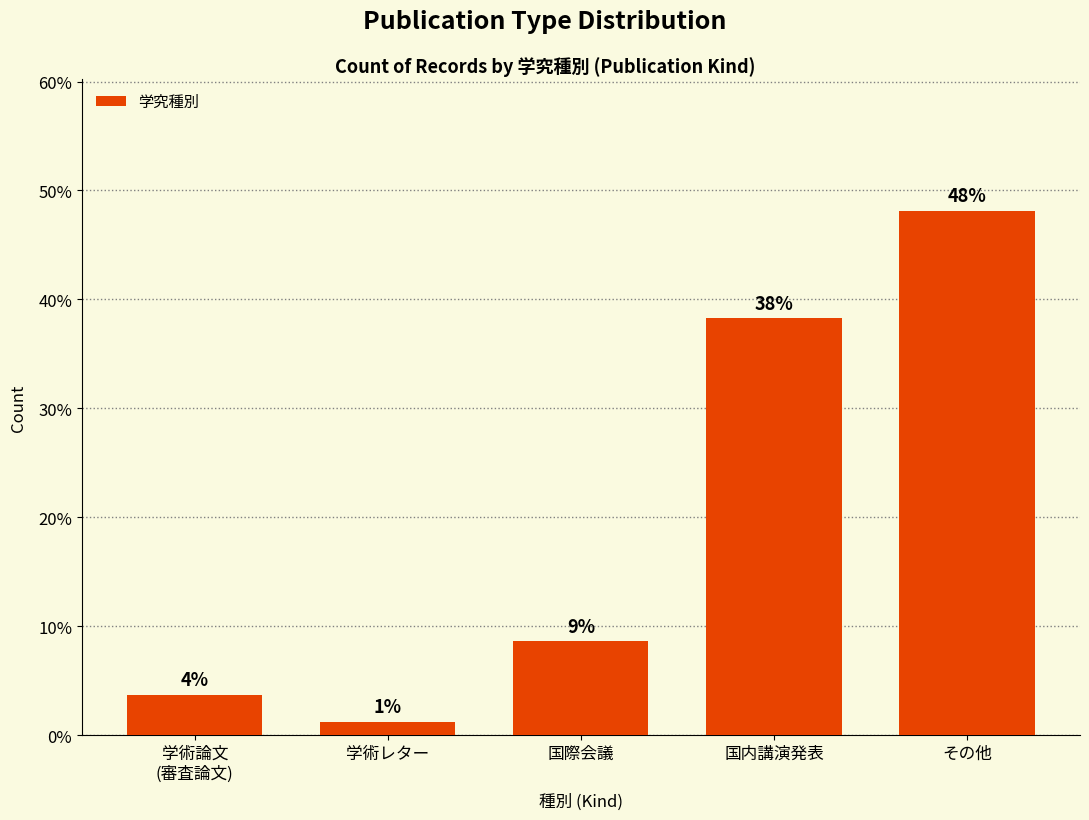

Does the chart contain any negative values?

No